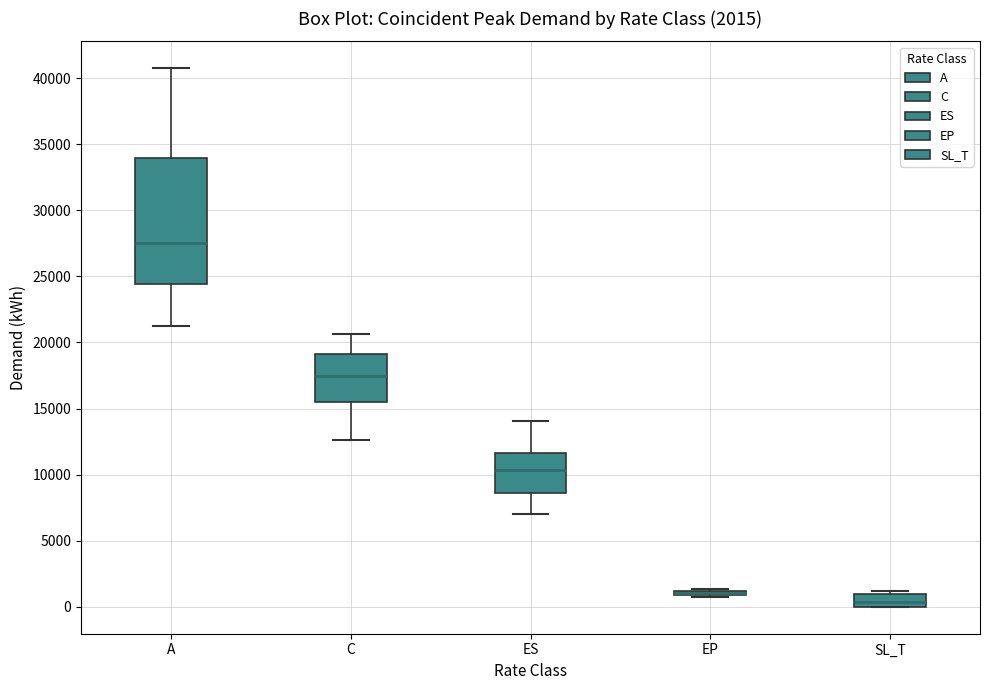

Comparing the boxes themselves (not the whiskers), which one is the tallest?

A